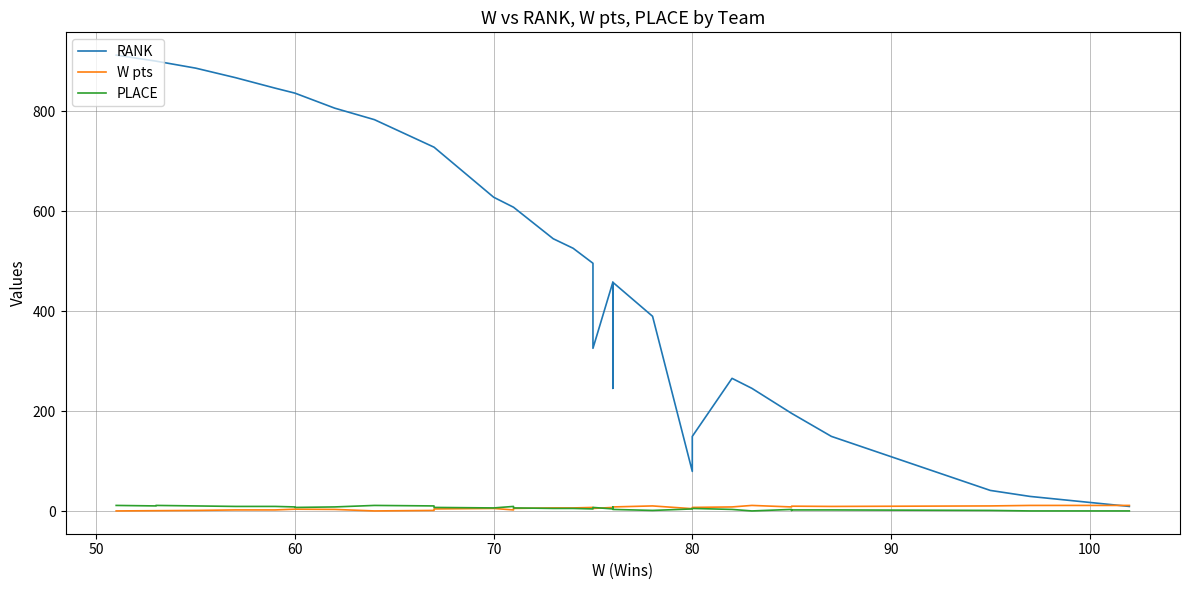

How many data points does each series have?

36